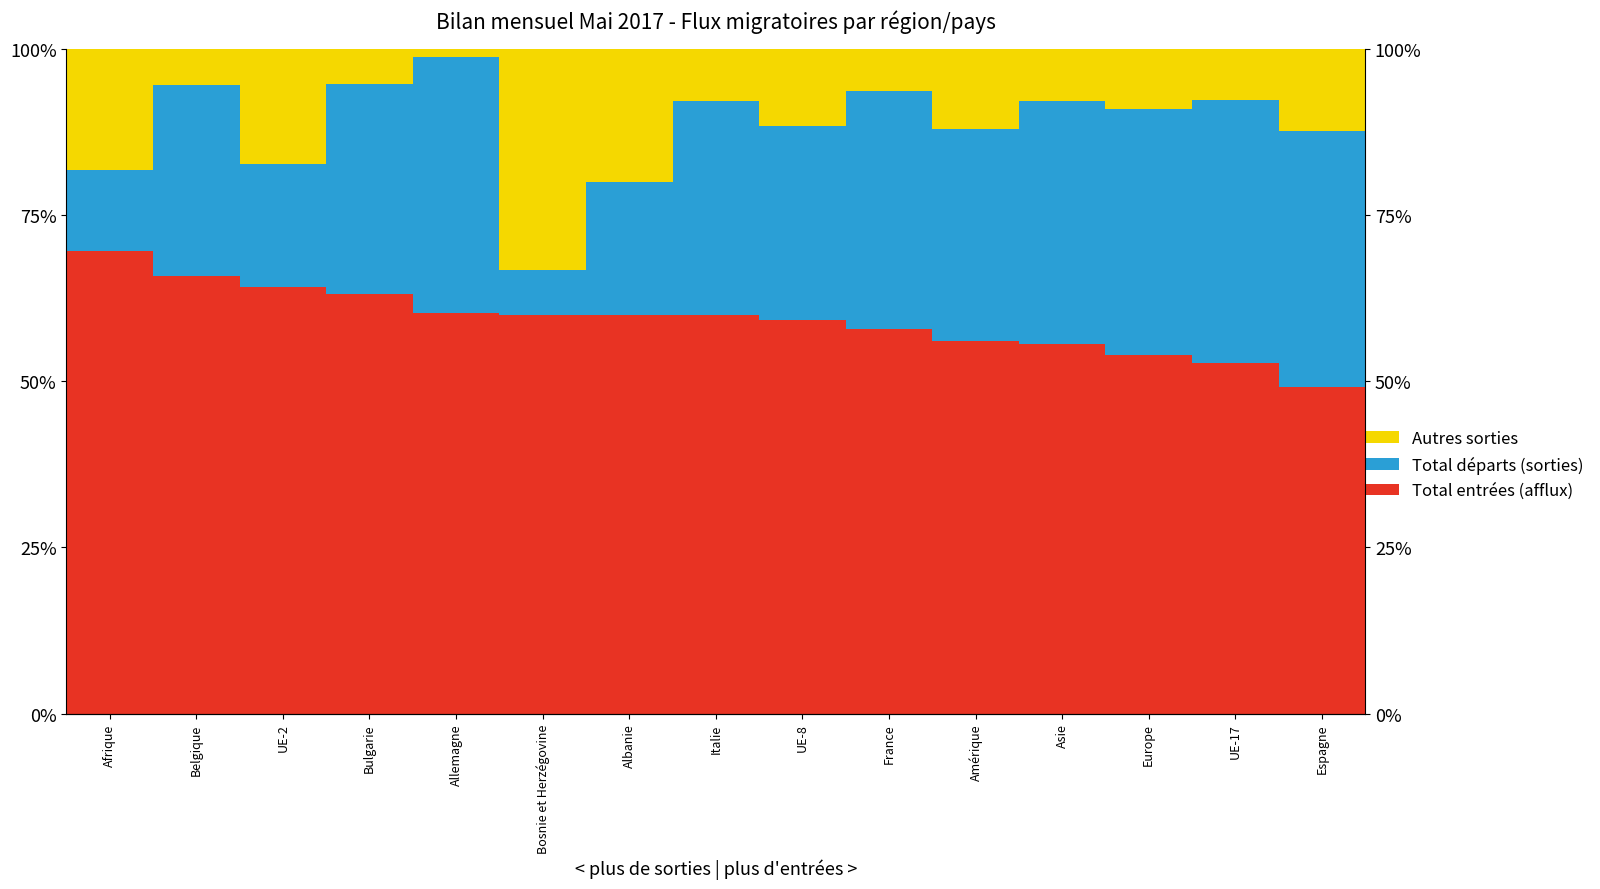

List the labels in order of Total entrées (afflux) value, smallest first.

Espagne, UE-17, Europe, Asie, Amérique, France, UE-8, Italie, Bosnie et Herzégovine, Albanie, Allemagne, Bulgarie, UE-2, Belgique, Afrique